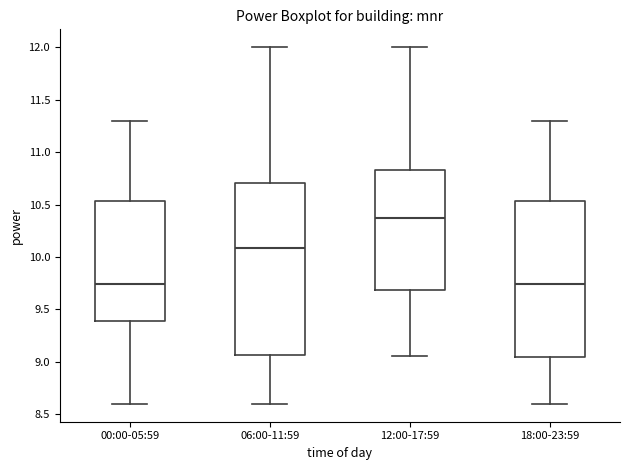

Reading left to right, transcribe this box plot: for each box, give where its median line is, the range the box spans, and where its two whiskers end, as read against the y-axis. The values are not printed on the chart, so give them approximately, as read against the axis.

00:00-05:59: median 9.75, box 9.40 to 10.55, whiskers 8.60 to 11.30
06:00-11:59: median 10.10, box 9.05 to 10.70, whiskers 8.60 to 12.00
12:00-17:59: median 10.40, box 9.70 to 10.85, whiskers 9.05 to 12.00
18:00-23:59: median 9.75, box 9.05 to 10.55, whiskers 8.60 to 11.30